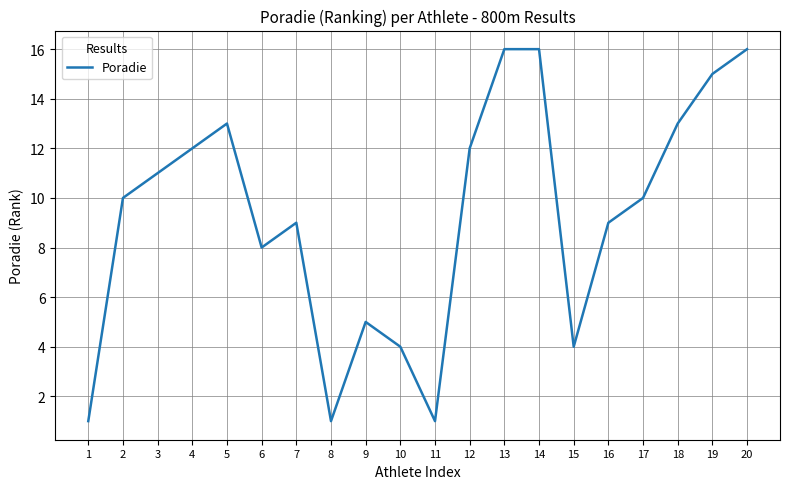

How many lines are shown in the chart?

1